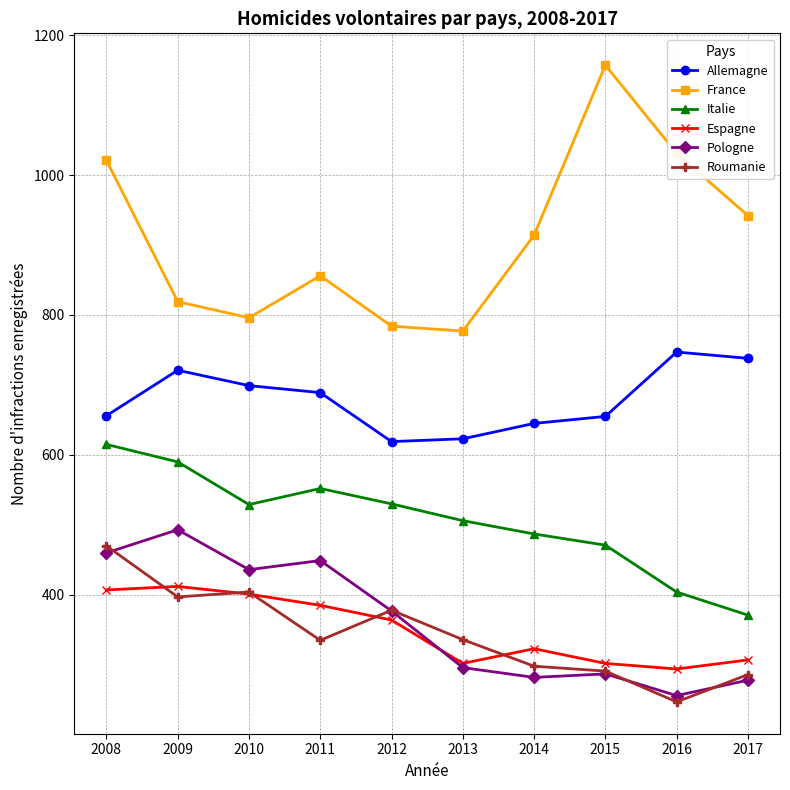

Is this an area chart (filled region under the line)?

No